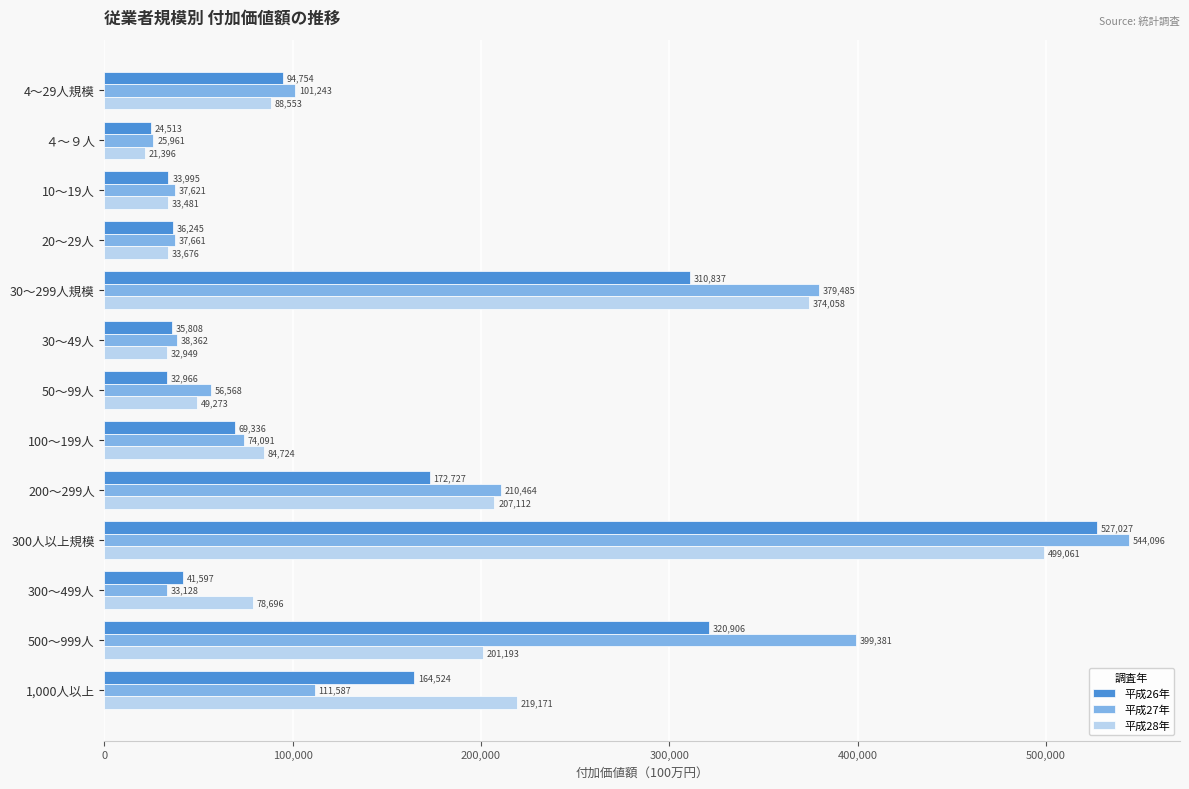

The 平成27年 series shows 133400 at 4～29人規模. True or false?

False